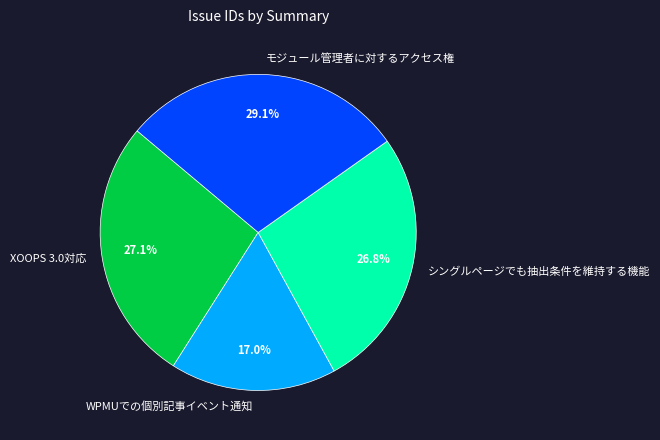

Approximately how many times larger is the value at XOOPS 3.0対応 compared to モジュール管理者に対するアクセス権?

0.9